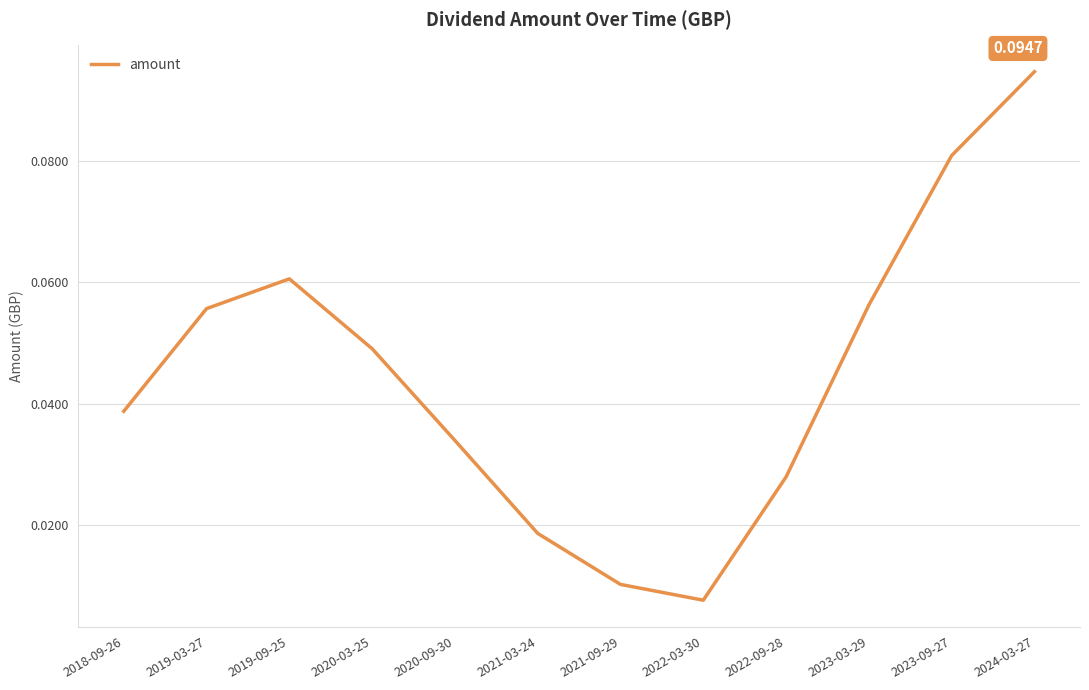

Which has a higher value, 2020-09-30 or 2019-03-27?

2019-03-27